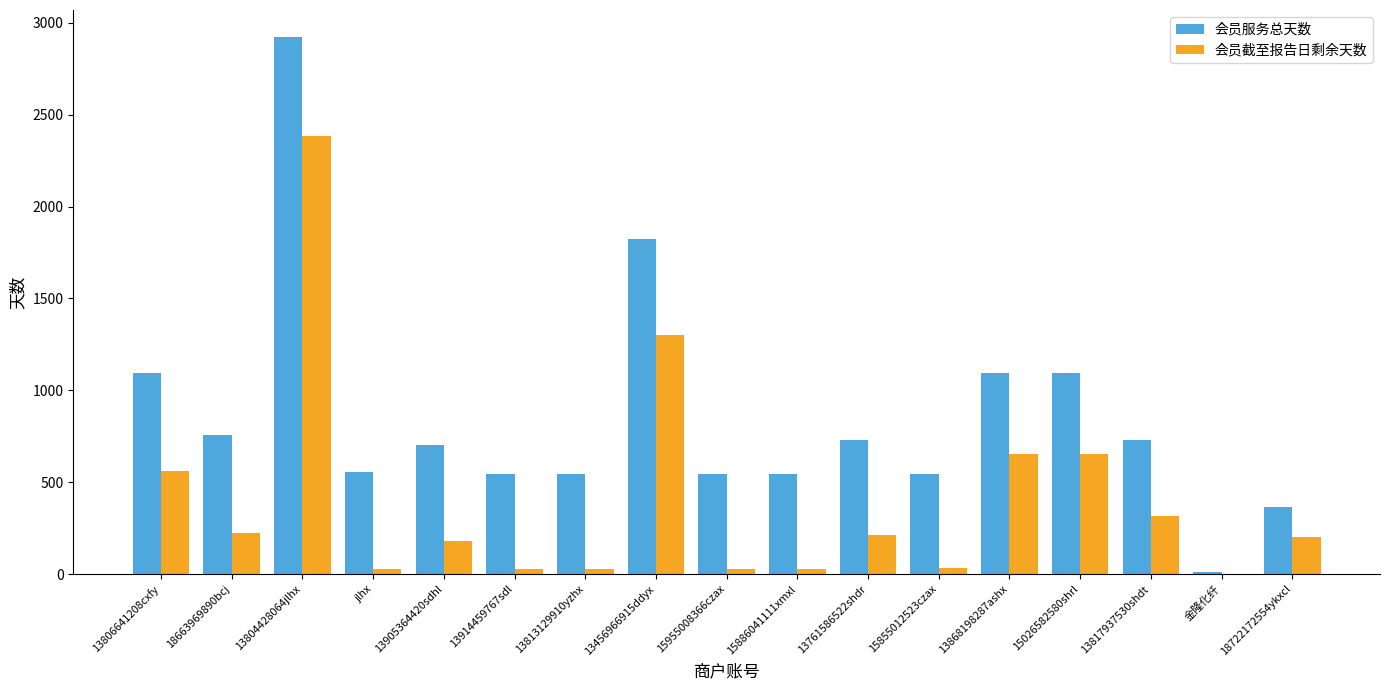

Read the 会员截至报告日剩余天数 value at jlhx.

30